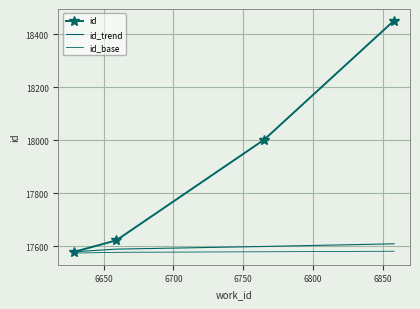

Where is id_trend nearest to the value 17595?

6650